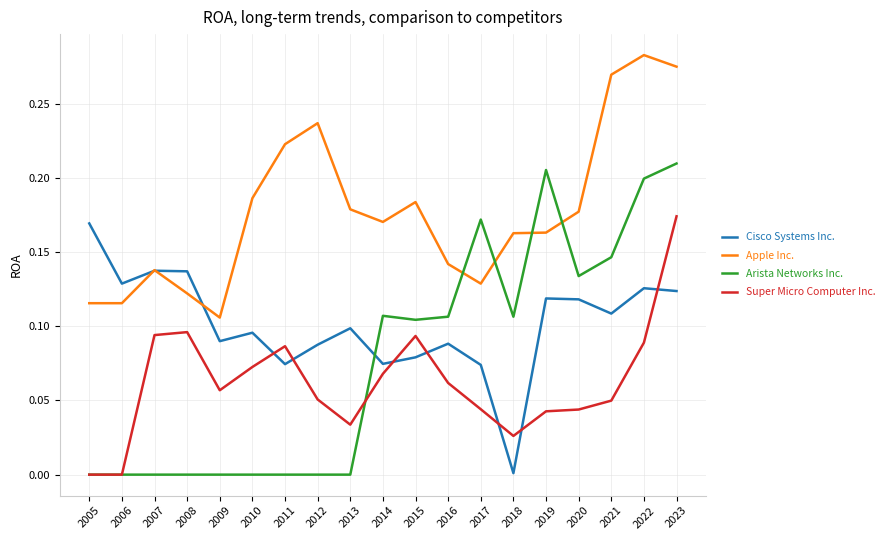

Count the number of data series in this chart.

4